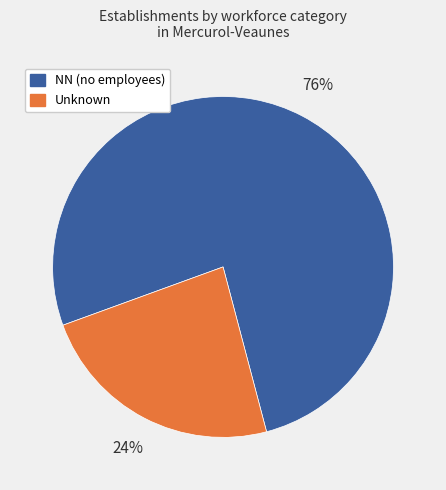

Which slice is the smallest?

Unknown